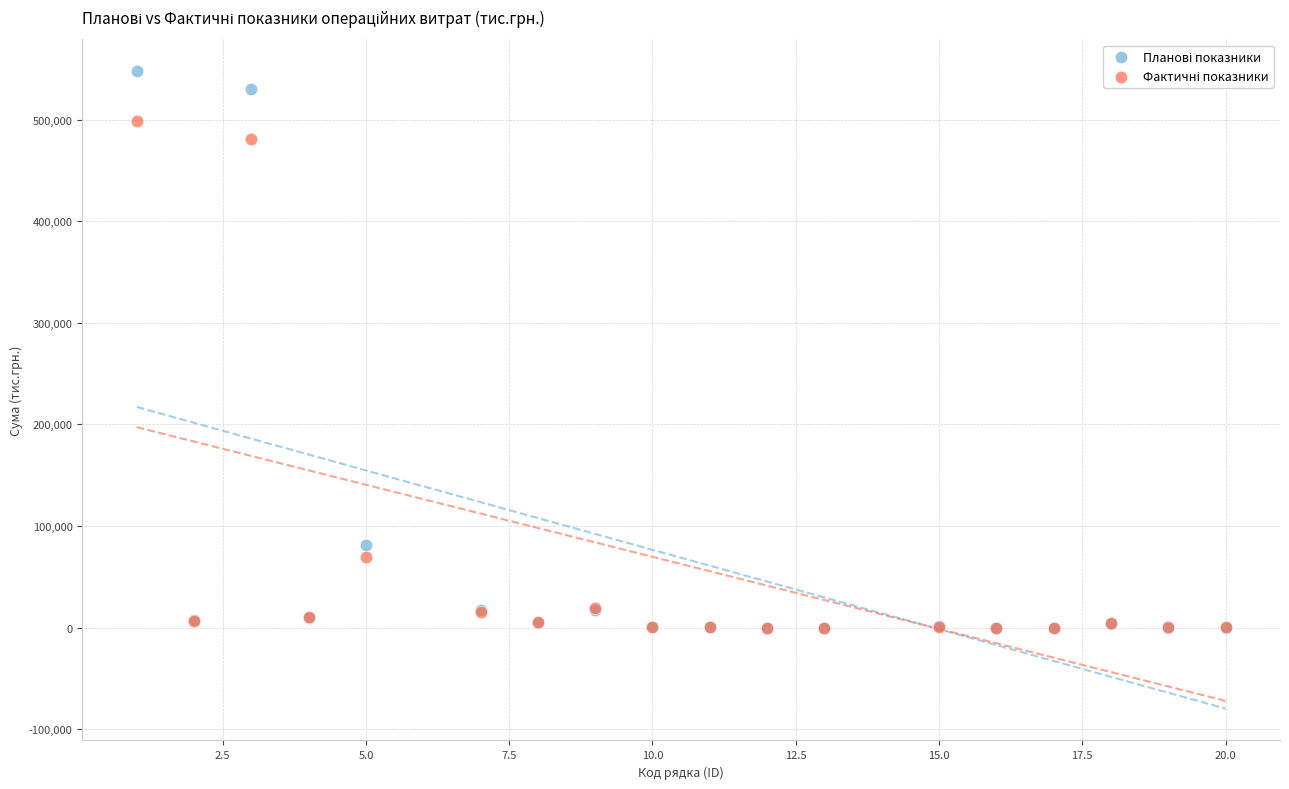

Across all series, what Y value is closest to 273762?

81158.4